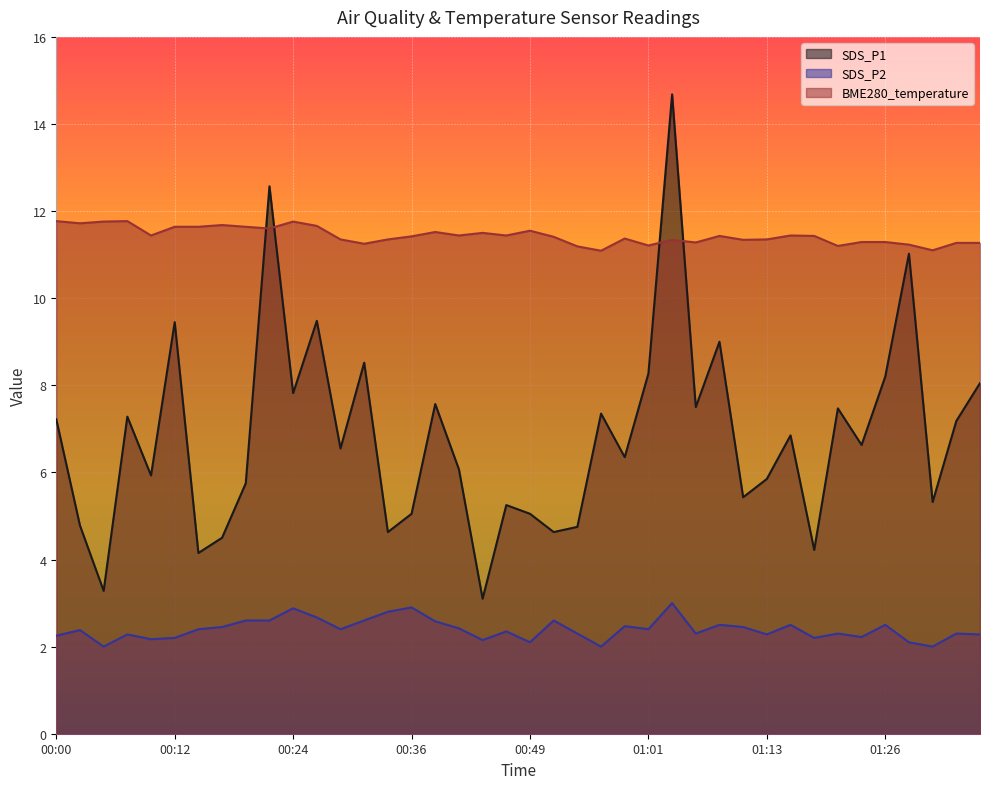

Rank the series by their average value, from lowest to highest.

SDS_P2, SDS_P1, BME280_temperature